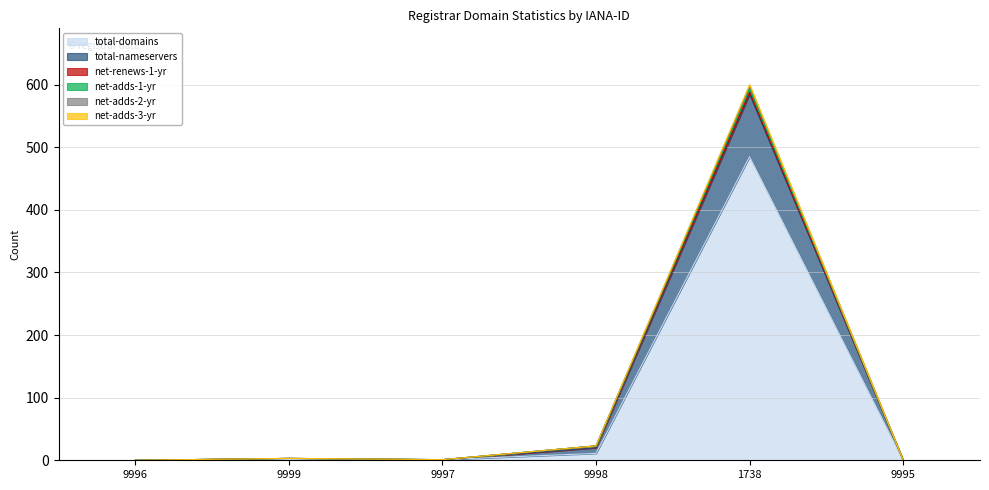

True or false: net-adds-3-yr and net-adds-1-yr intersect in this chart.

False